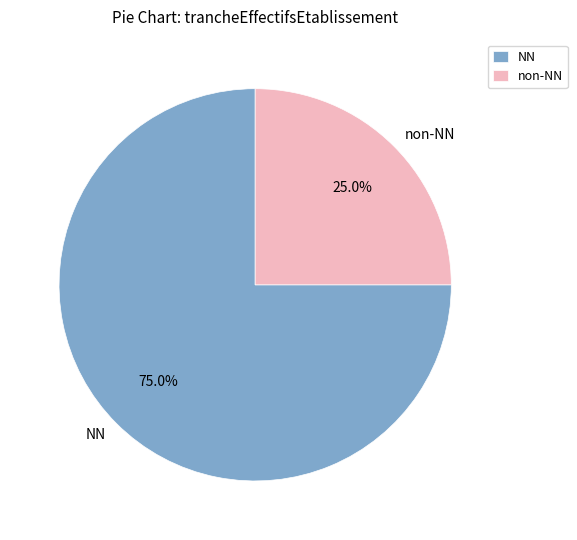

Which has a higher value, non-NN or NN?

NN